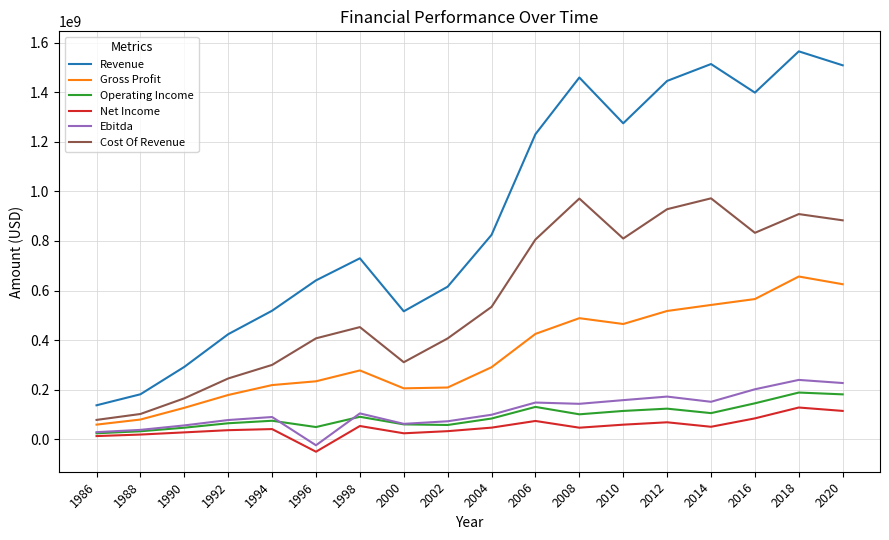

The value of Revenue at 1990 is 130920851. True or false?

False